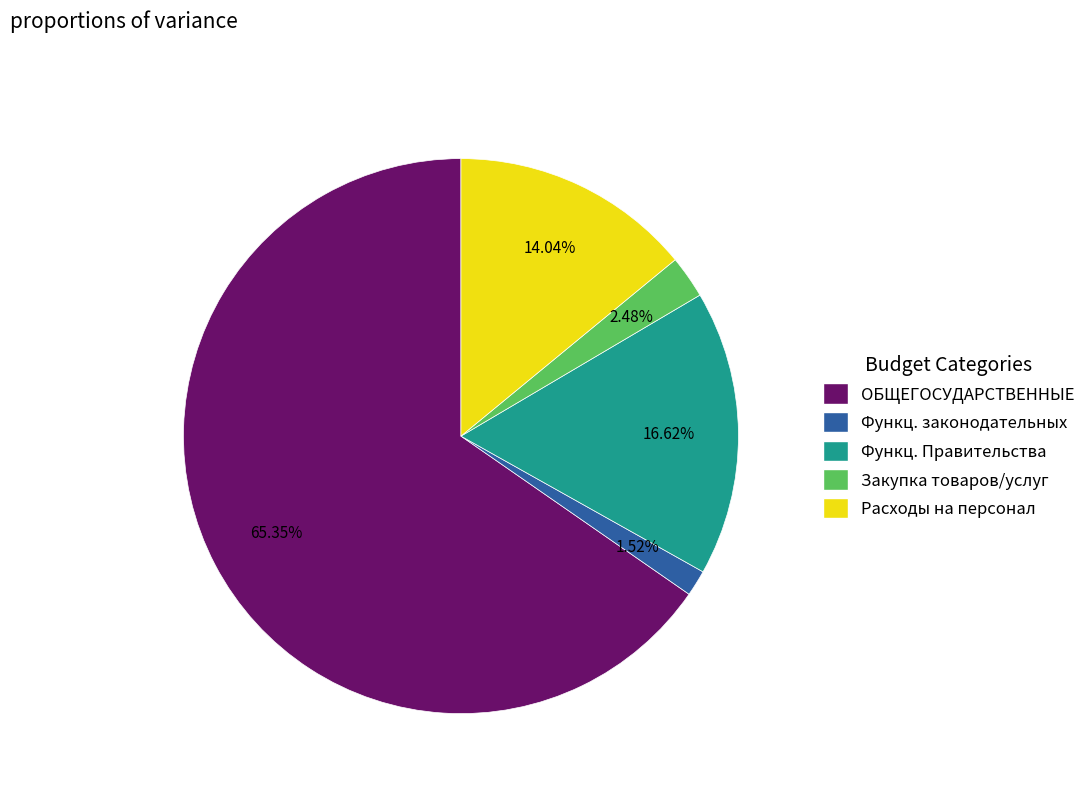

Does any single category account for the majority?

Yes